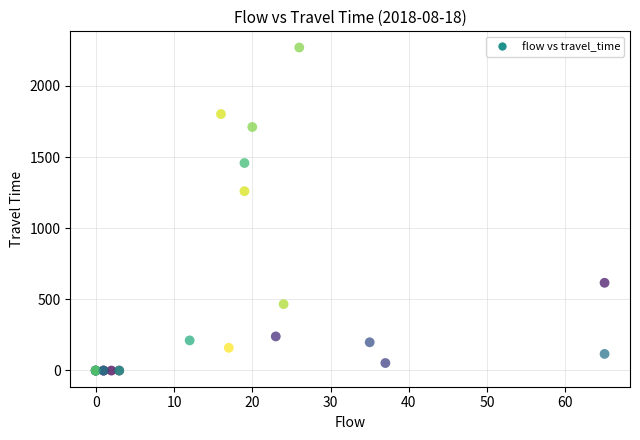

What Y value in the scatter plot is closest to 1134?

1260